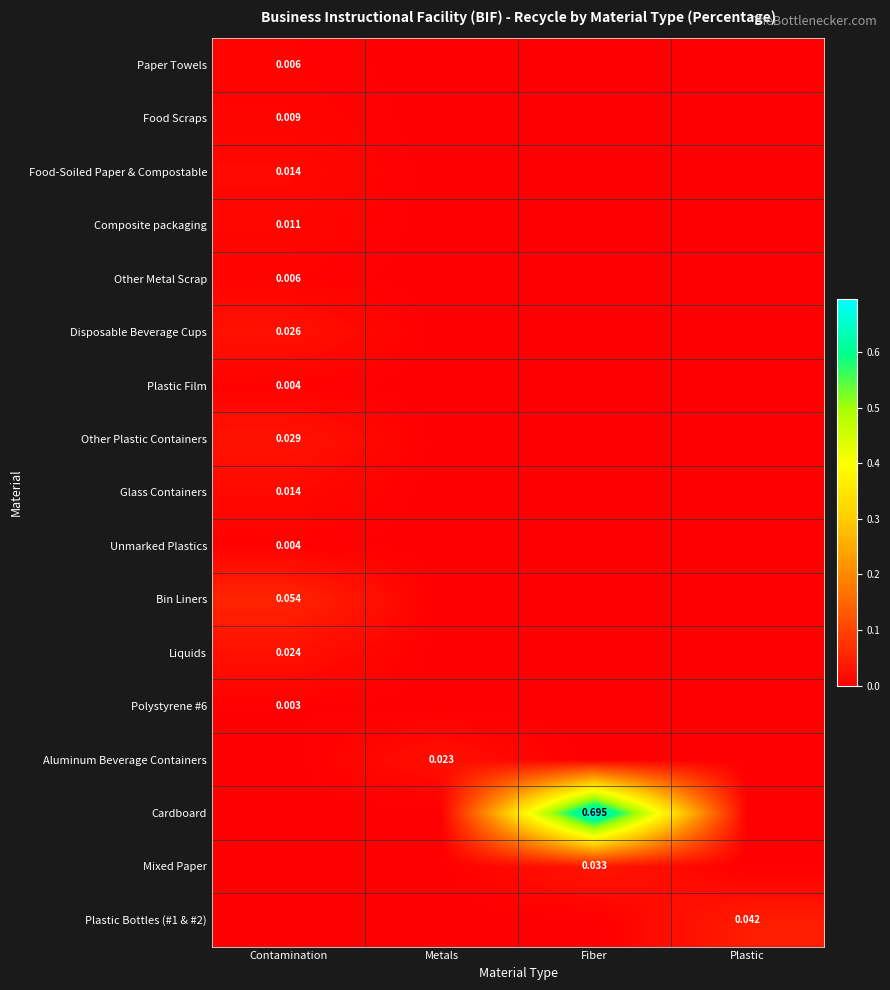

Is the value of Cardboard at Fiber greater than the value of Food Scraps at Contamination?

Yes